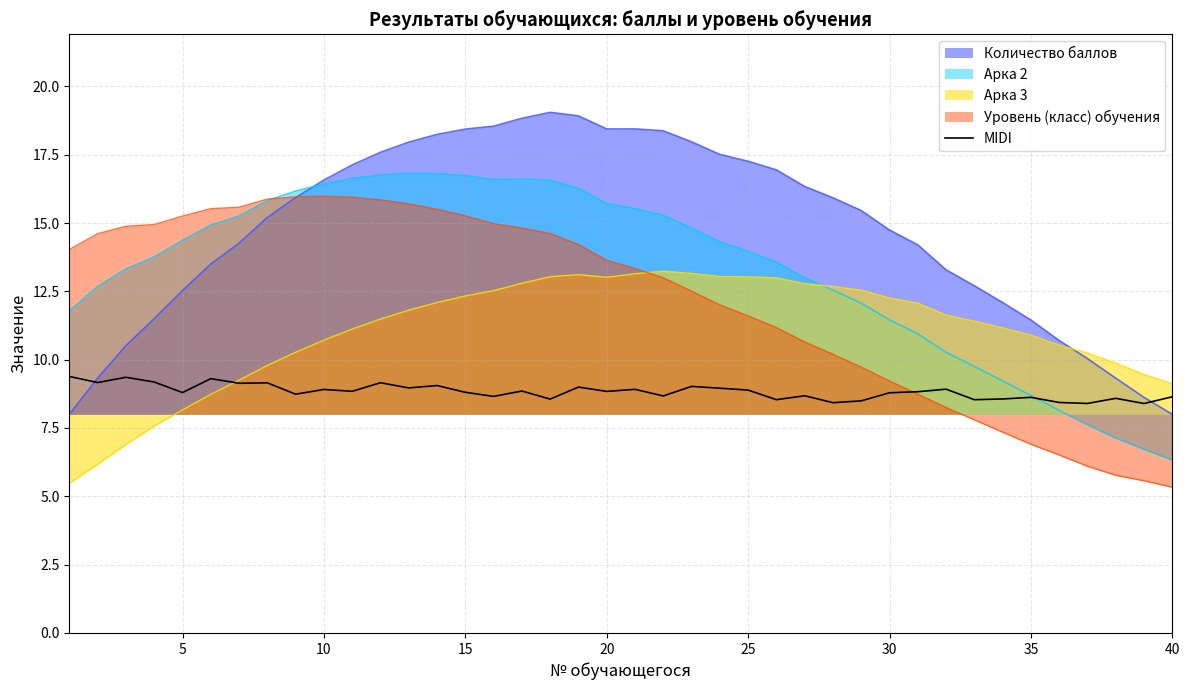

True or false: MIDI has a value of 8.6 at 35.

True